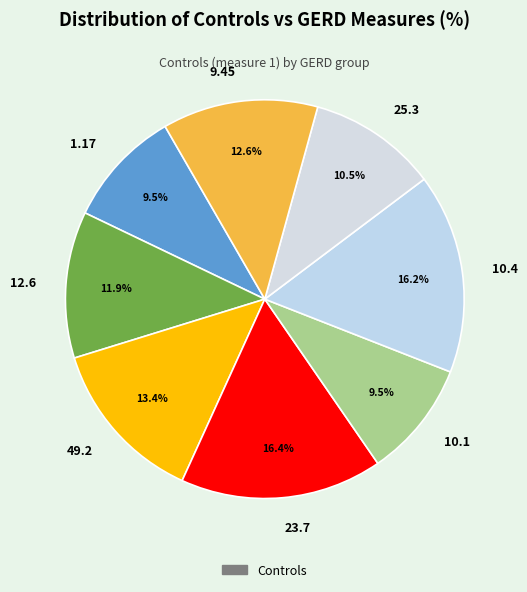

Is it true that 10.4 is 16% of the pie?

True